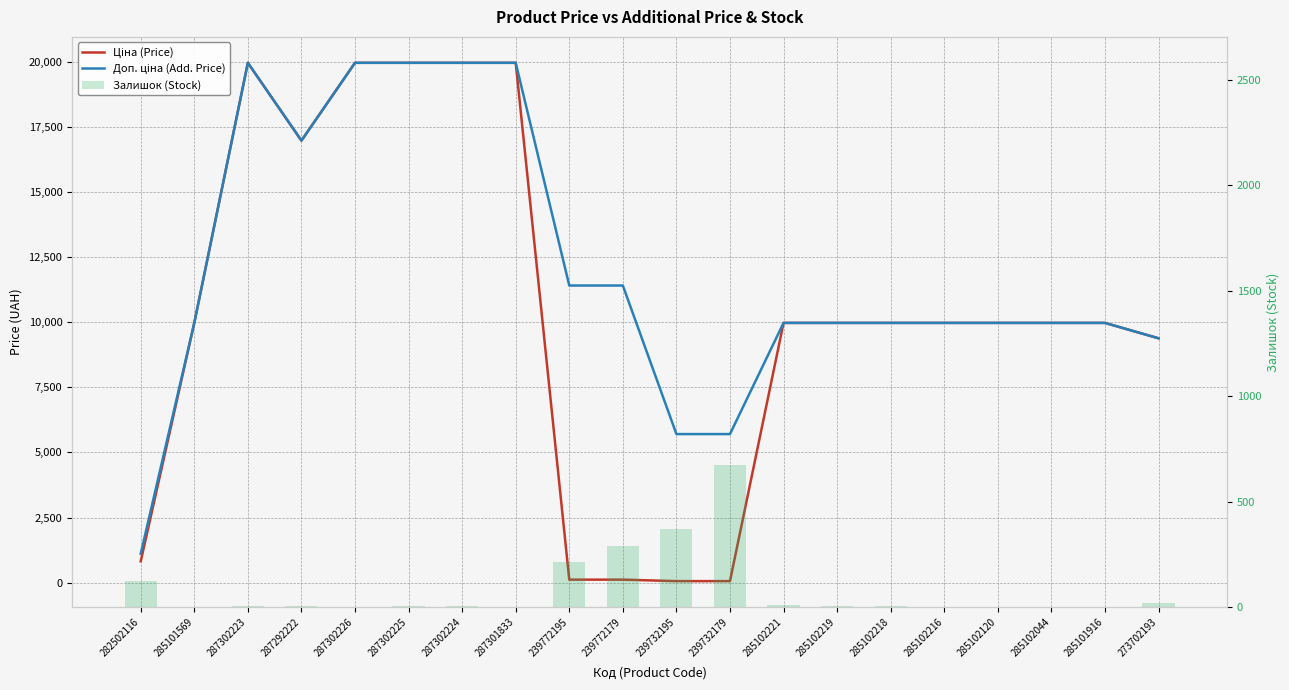

Is it true that Залишок (Stock) equals 3.9 at 285102218?

False